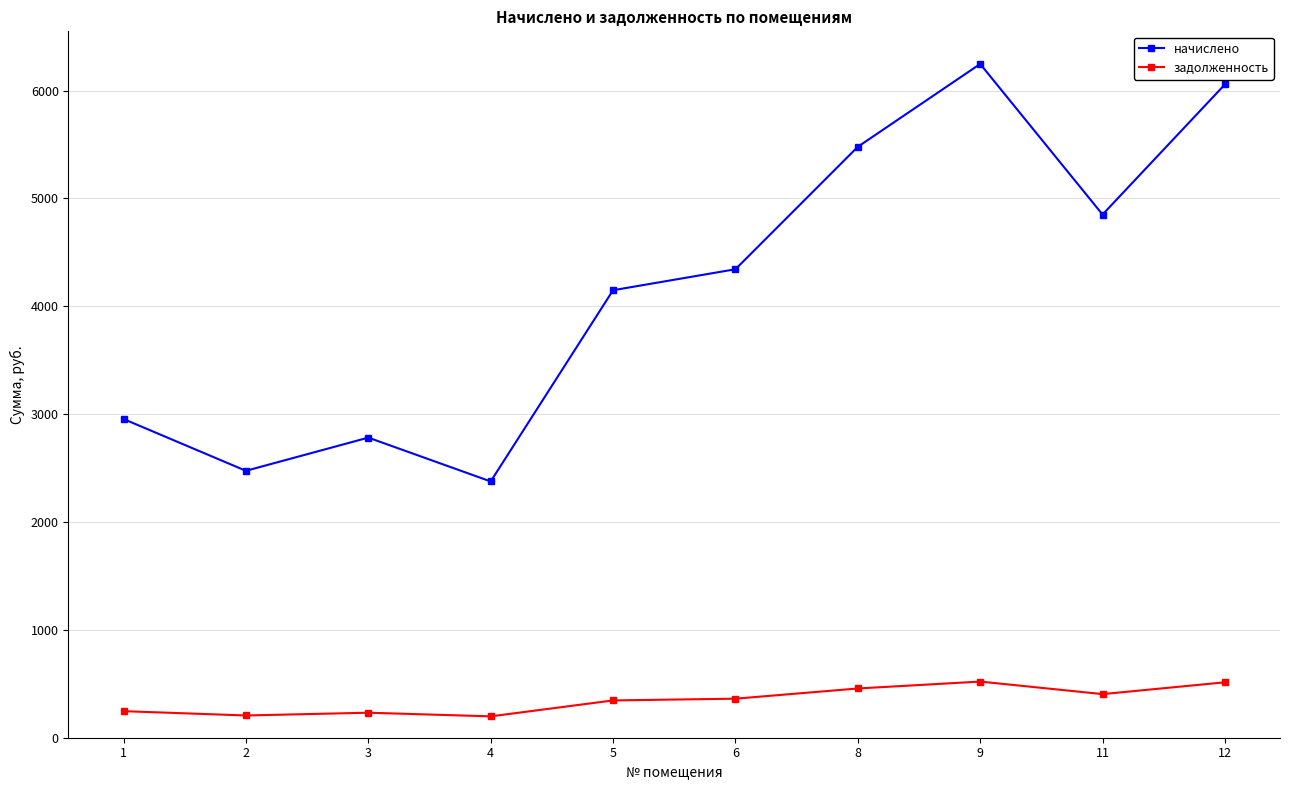

What are all the series names shown in the legend?

начислено, задолженность